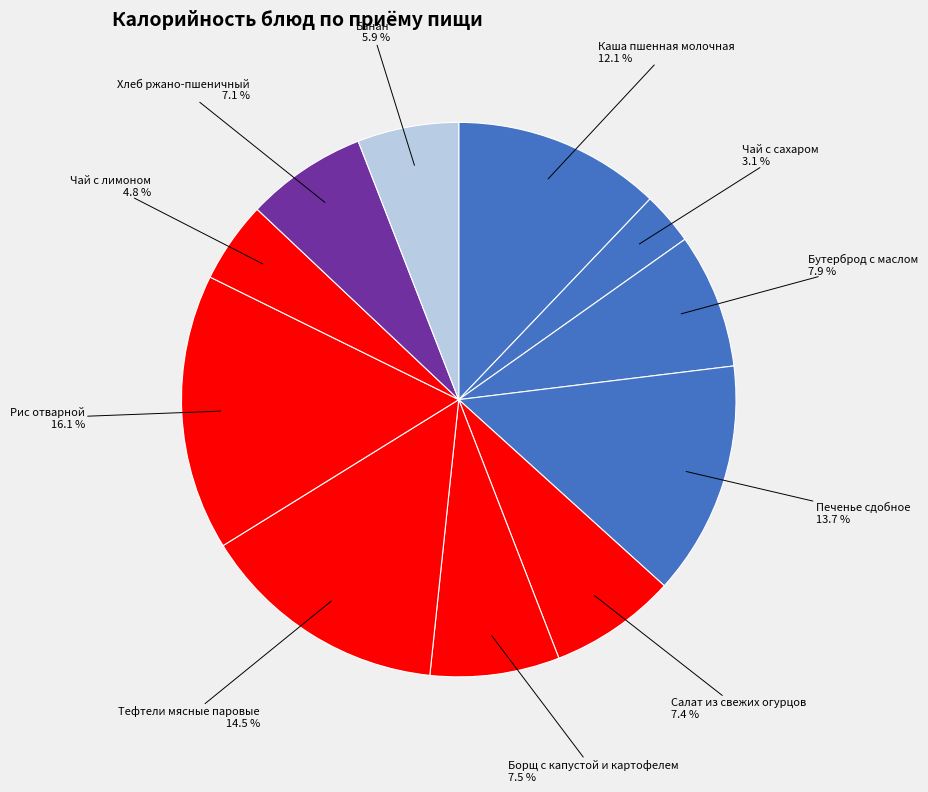

How many segments does this pie chart have?

11